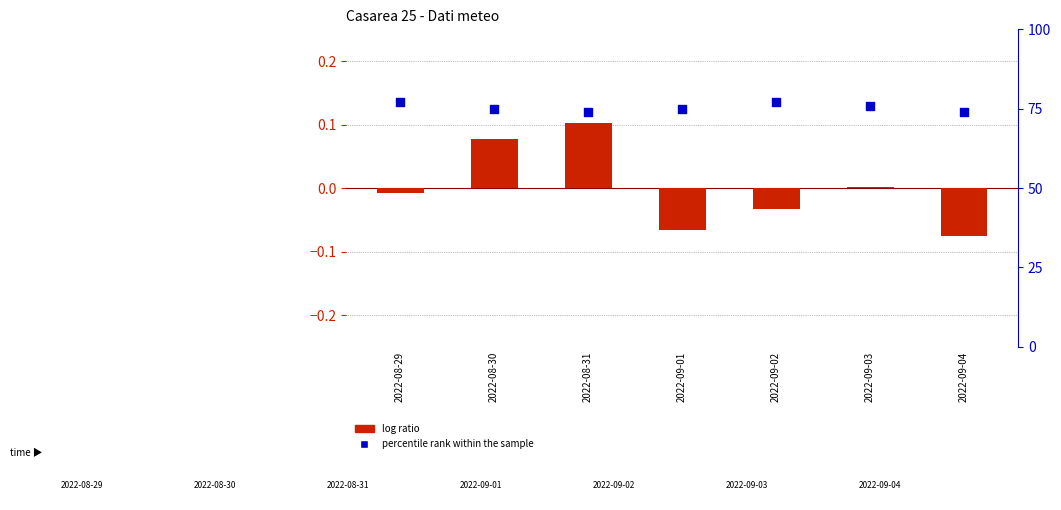

At which category is the sum across all series the highest?

2022-08-29